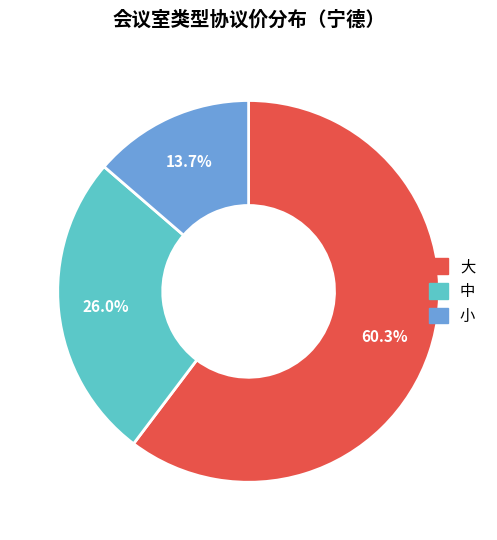

Which has a higher value, 小 or 中?

中